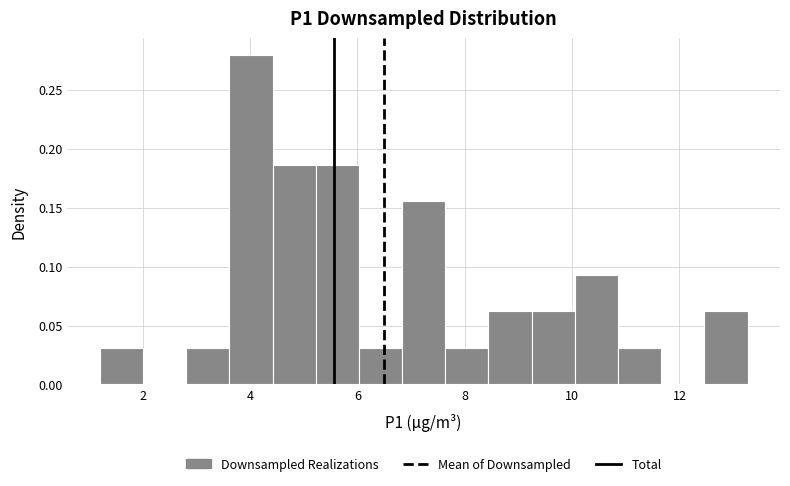

Which range on the x-axis has the tallest bar?

3.6 to 4.4